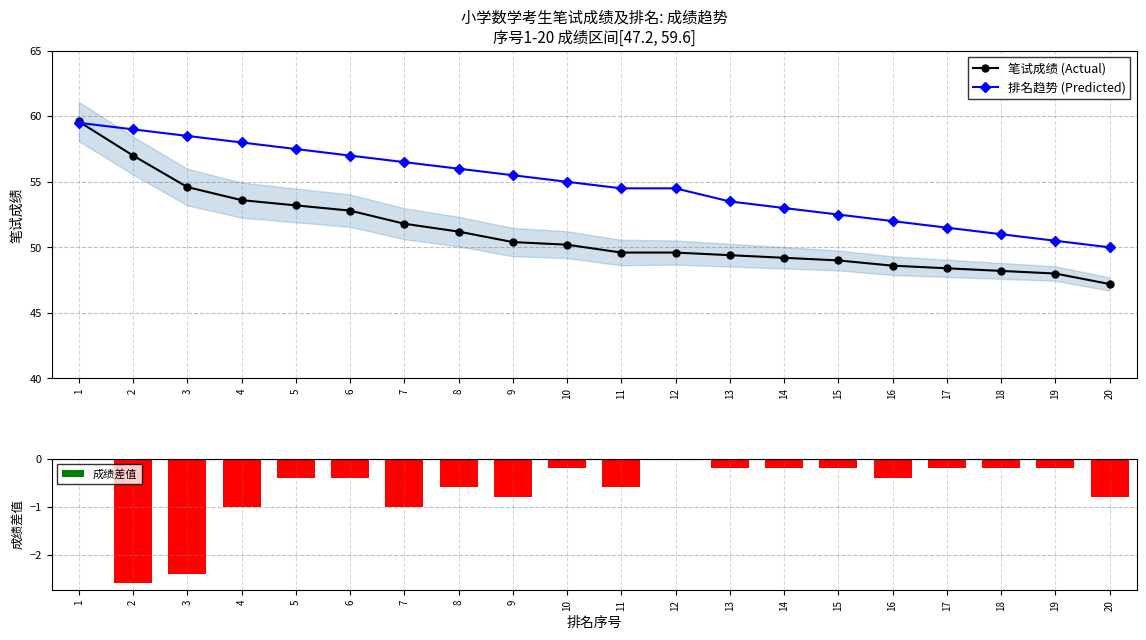

Is the value of 笔试成绩 (Actual) at 1 greater than the value of 排名趋势 (Predicted) at 9?

Yes